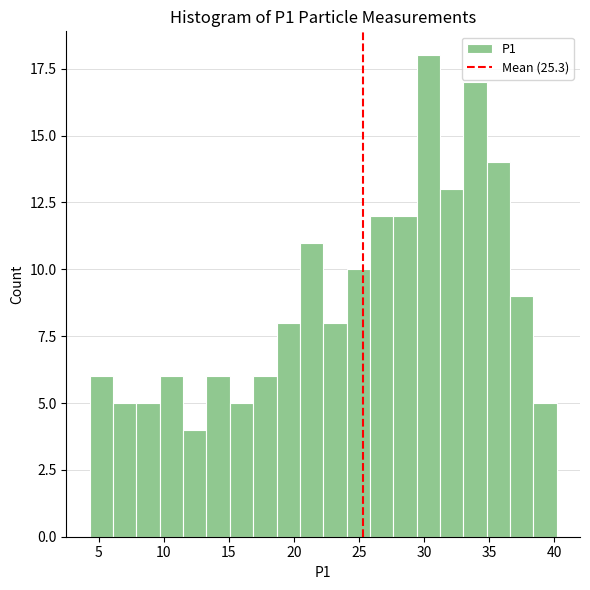

Read against the x-axis, roughly where is the centre of the tallest bar?

30.5